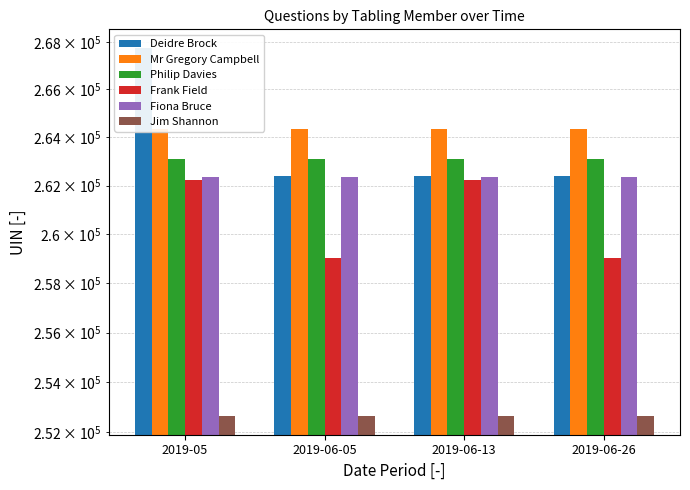

At 2019-06-05, list the series in order from smallest to largest.

Jim Shannon, Frank Field, Fiona Bruce, Deidre Brock, Philip Davies, Mr Gregory Campbell